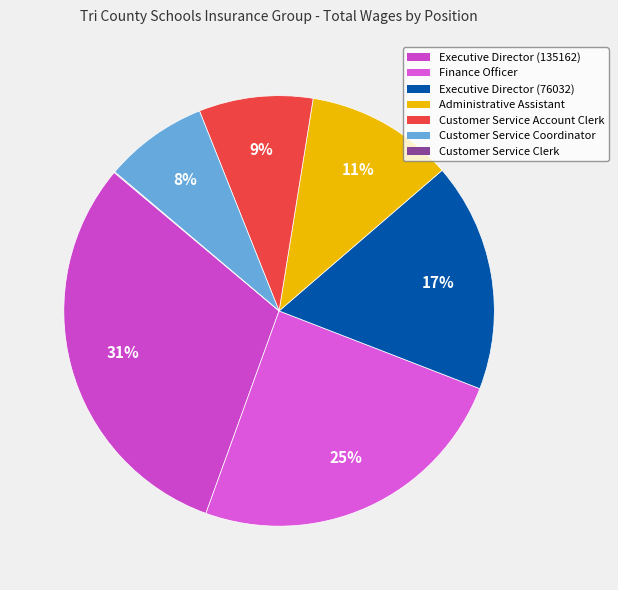

To the nearest percent, what portion does Finance Officer represent?

25%